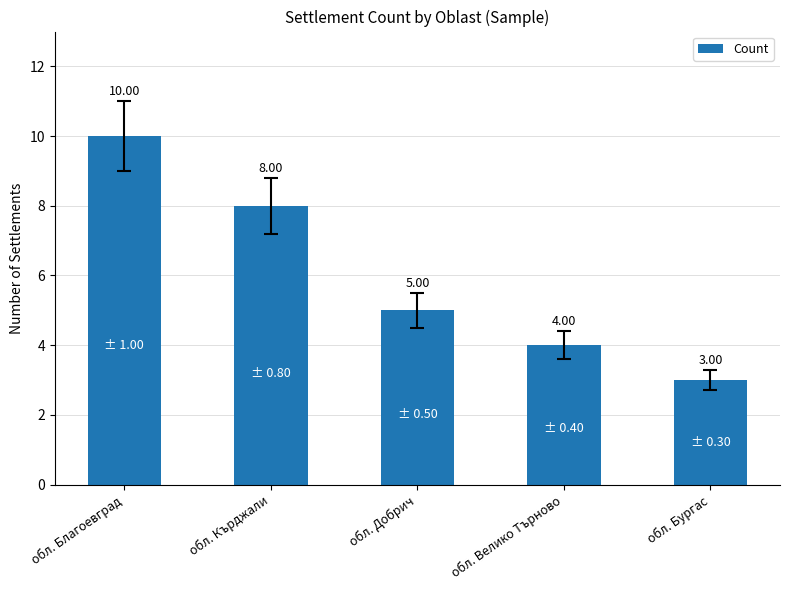

What is the sum of all values?

30